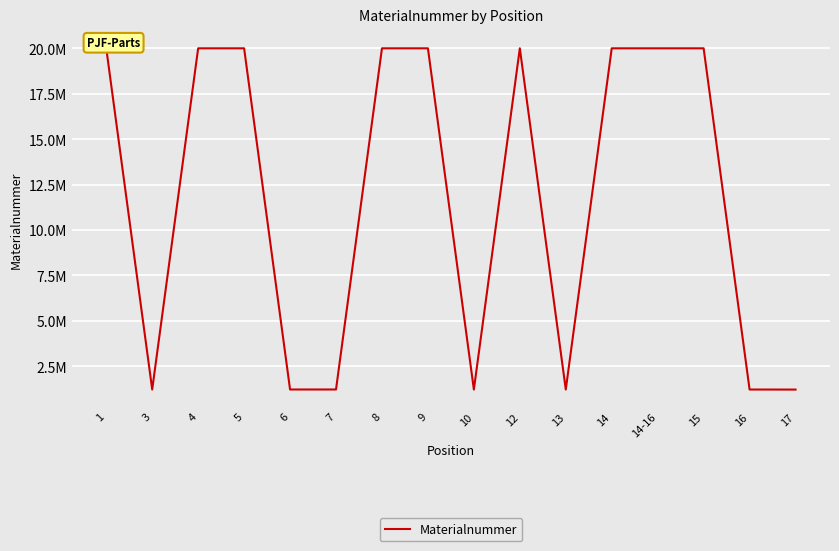

Rank the categories by value from lowest to highest.

17, 10, 16, 13, 6, 7, 3, 1, 4, 5, 8, 9, 12, 14-16, 14, 15